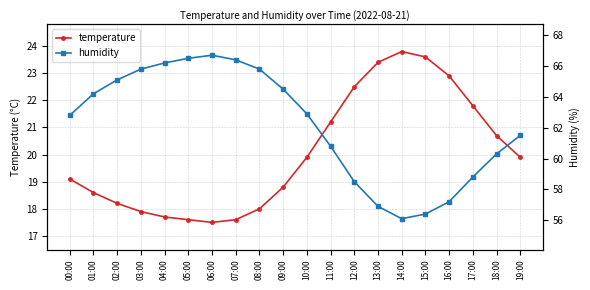

How many data points does each series have?

20